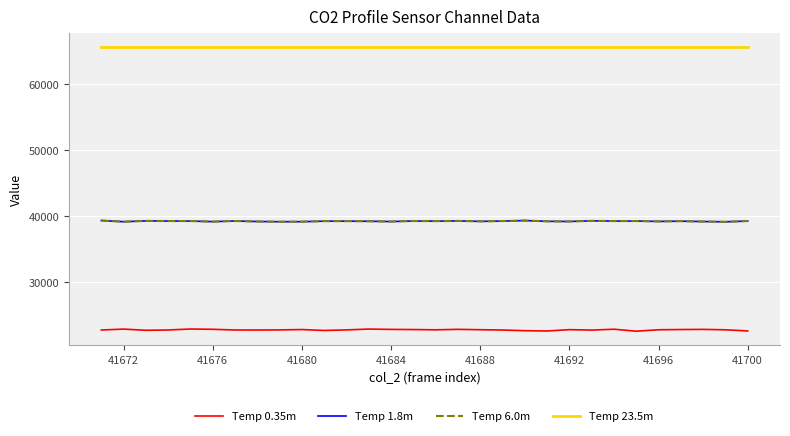

What is the average value of the Temp 6.0m series?

39247